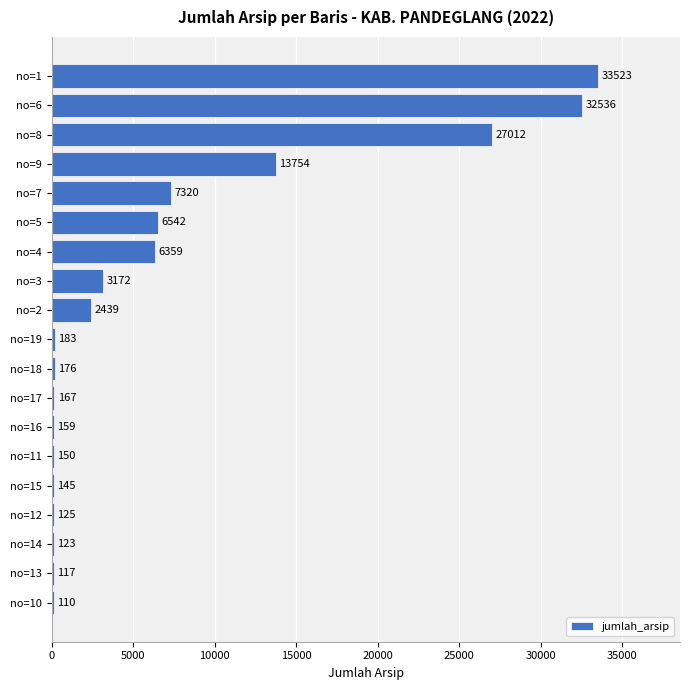

Which has a higher value, no=7 or no=14?

no=7